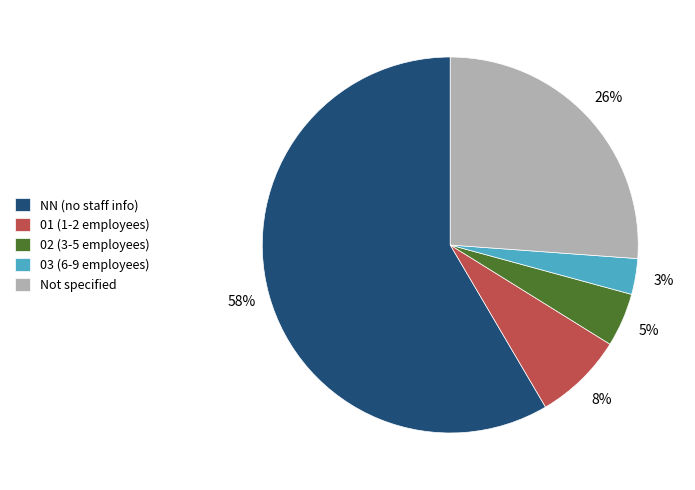

Is there any slice that represents more than half of the pie?

Yes